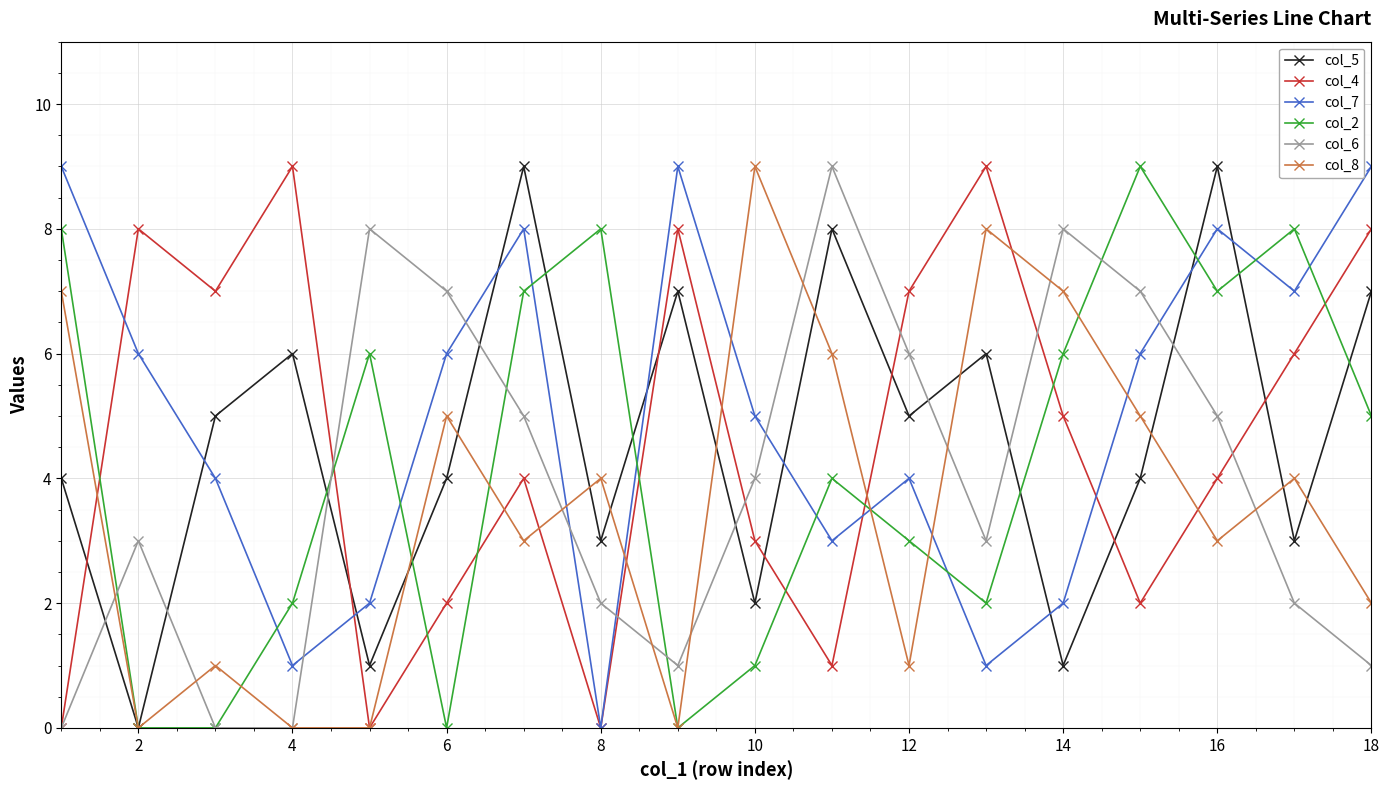

In col_5, how many points are higher than both neighbors (excluding endpoints)?

6